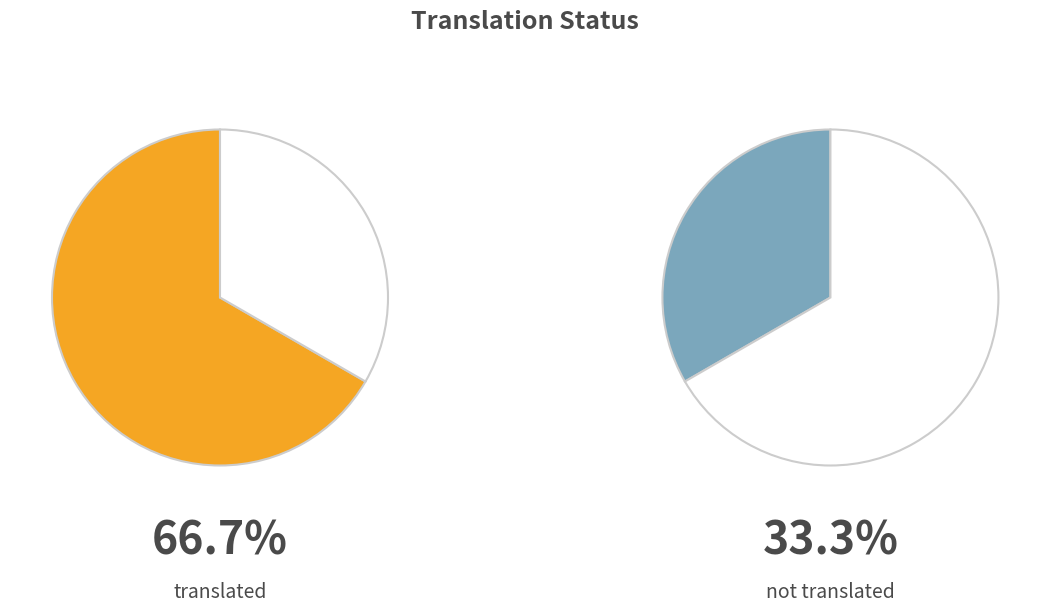

The English slice represents 61% of the pie. True or false?

False